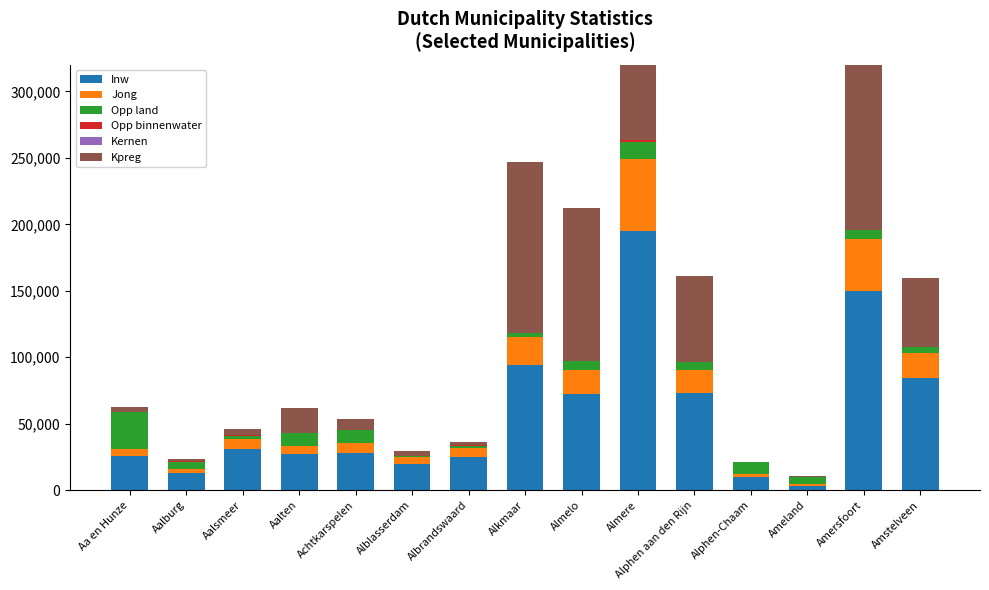

At how many categories does at least one series exceed 147280?

2